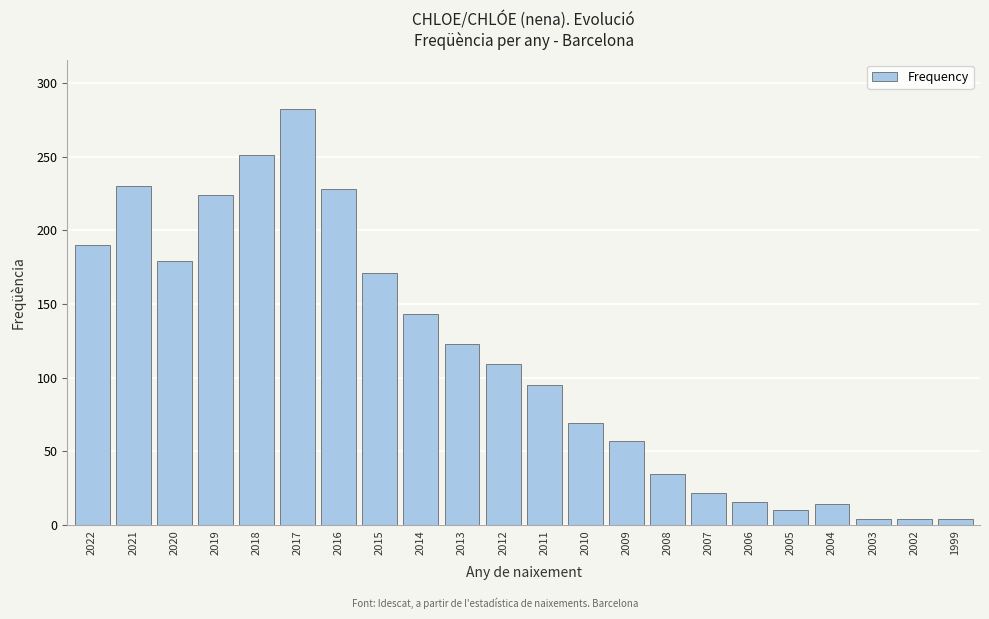

Reading left to right, transcribe all the data shown in this chart.

190	230	179	224	251	282	228	171	143	123	109	95	69	57	35	22	16	10	14	4	4	4